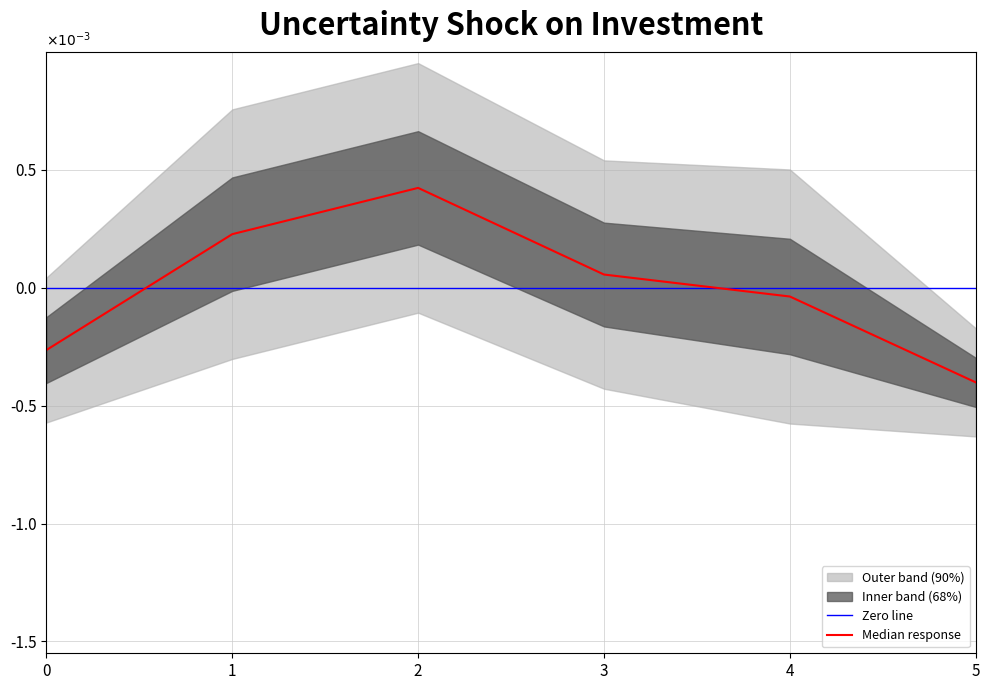

True or false: Median response has a value of 0.4 at 2.

True